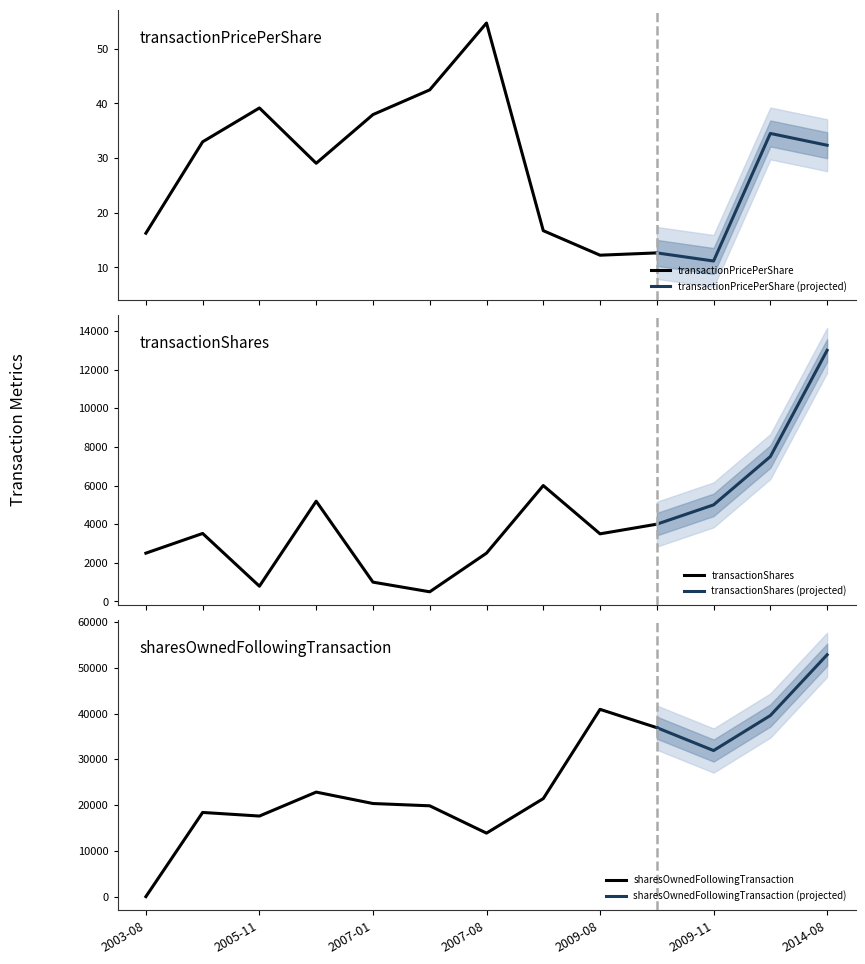

What is the sum of all transactionShares values?

29500